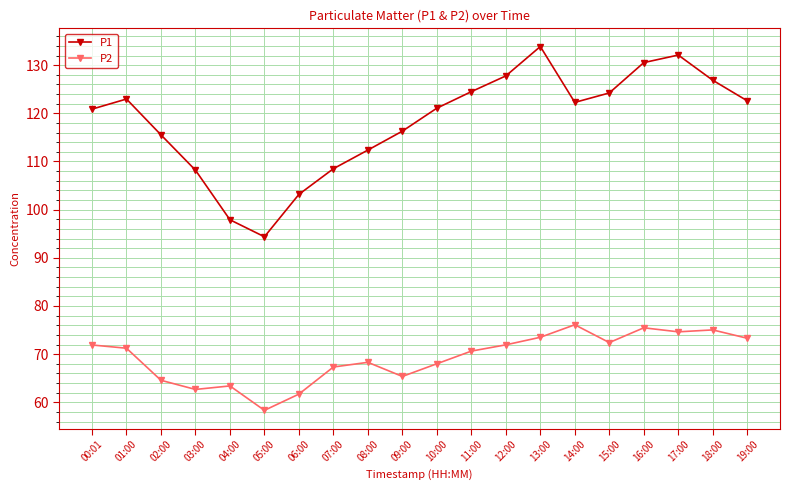

At 09:00, list the series in order from largest to smallest.

P1, P2